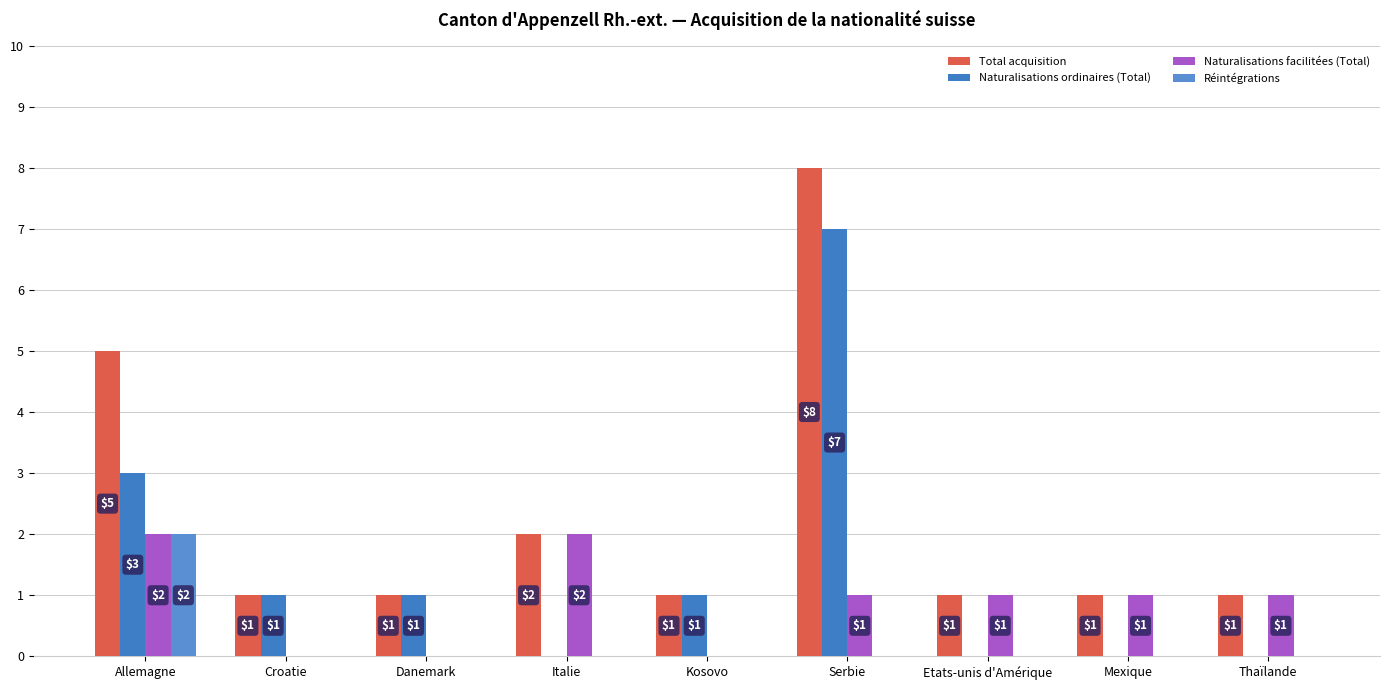

What is the label of the 9th bar from the right?

Allemagne